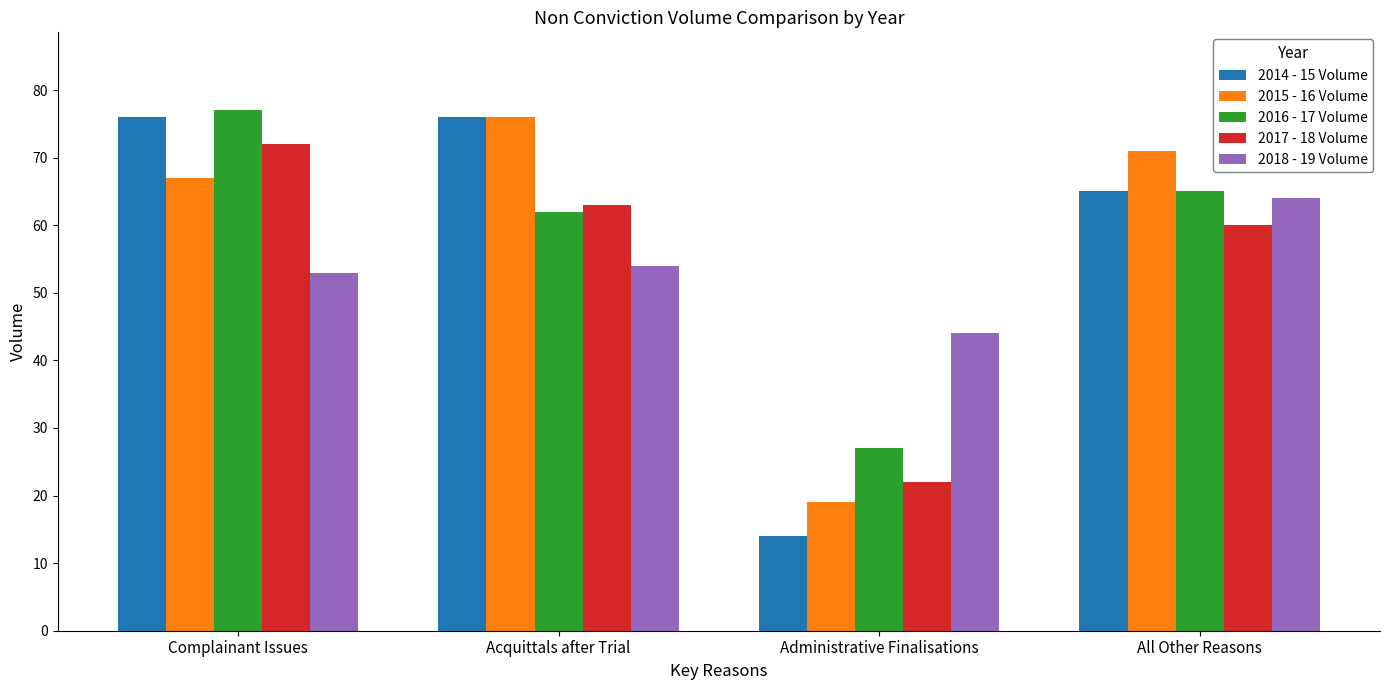

What is the spread (max minus min) of values at Acquittals after Trial?

22